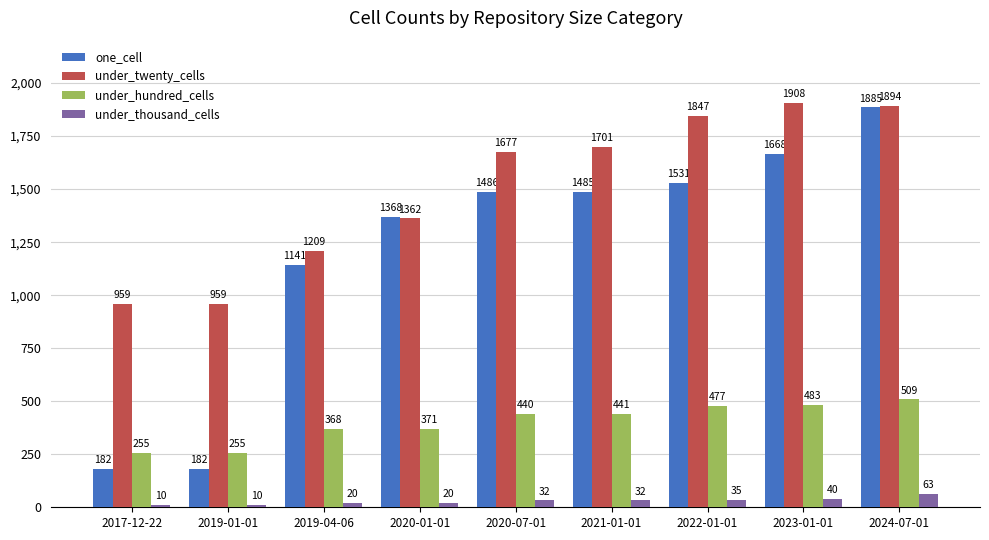

What is the average value of the under_thousand_cells series?

29